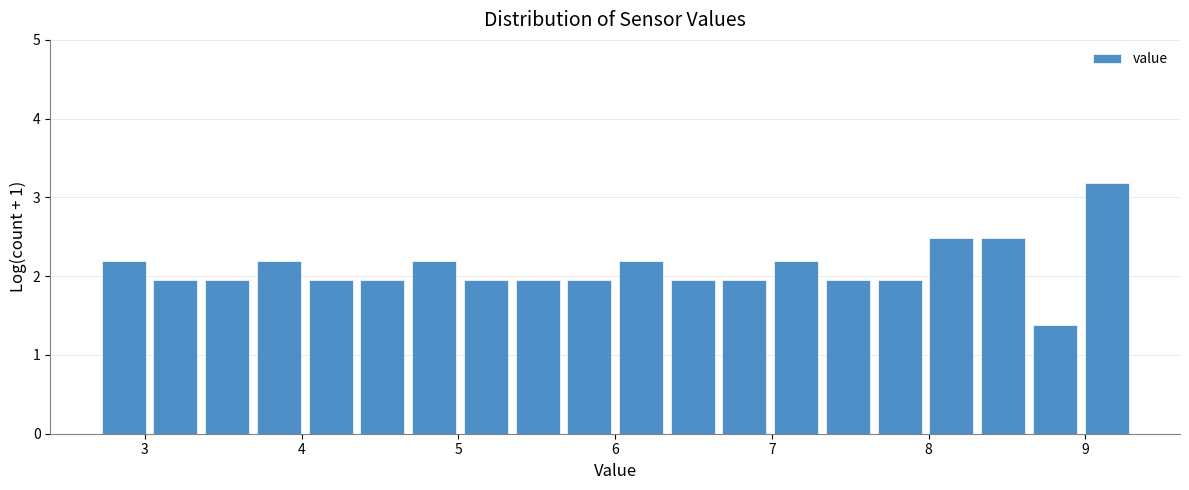

Read against the x-axis, roughly where is the centre of the tallest bar?

9.1